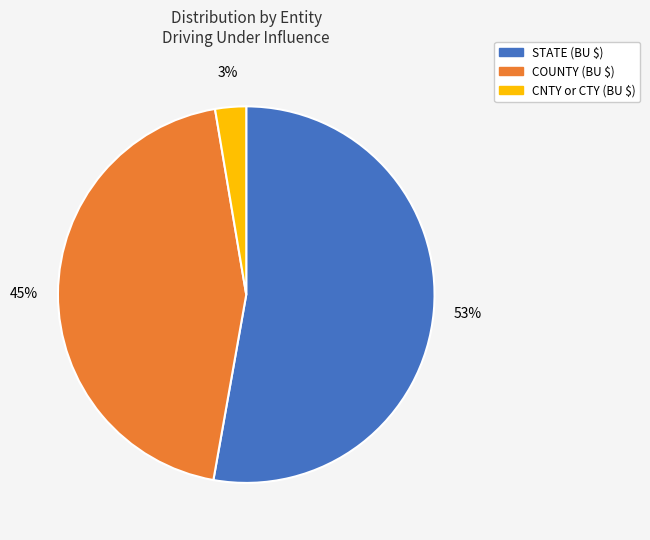

To the nearest percent, what portion does CNTY or CTY represent?

3%